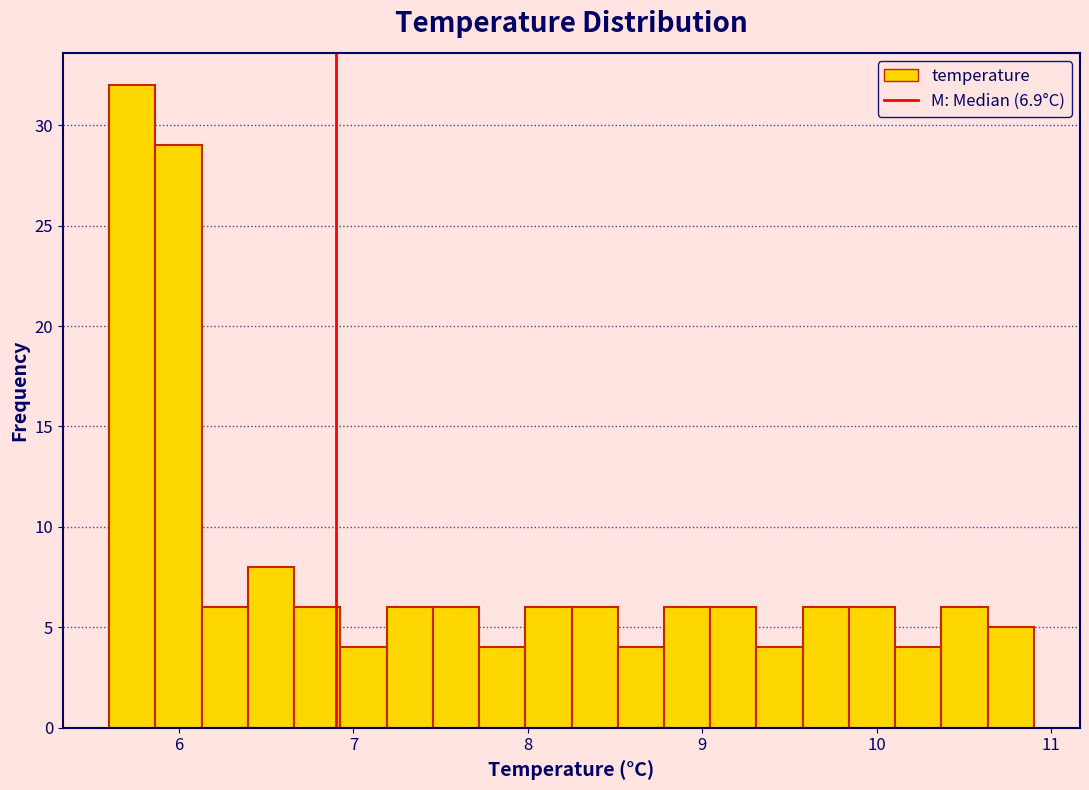

Around what value on the x-axis is the tallest bar? Give the approximate position of its centre, as read against the axis.

5.7